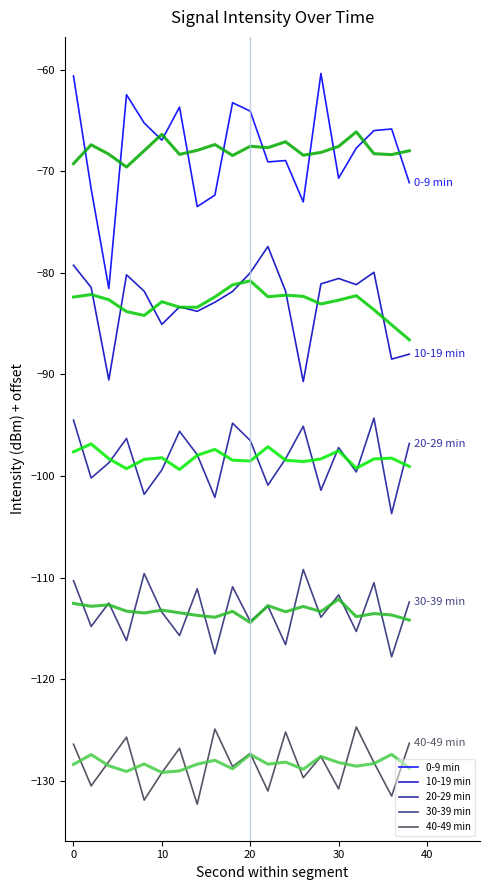

How many categories are shown in the chart?

20